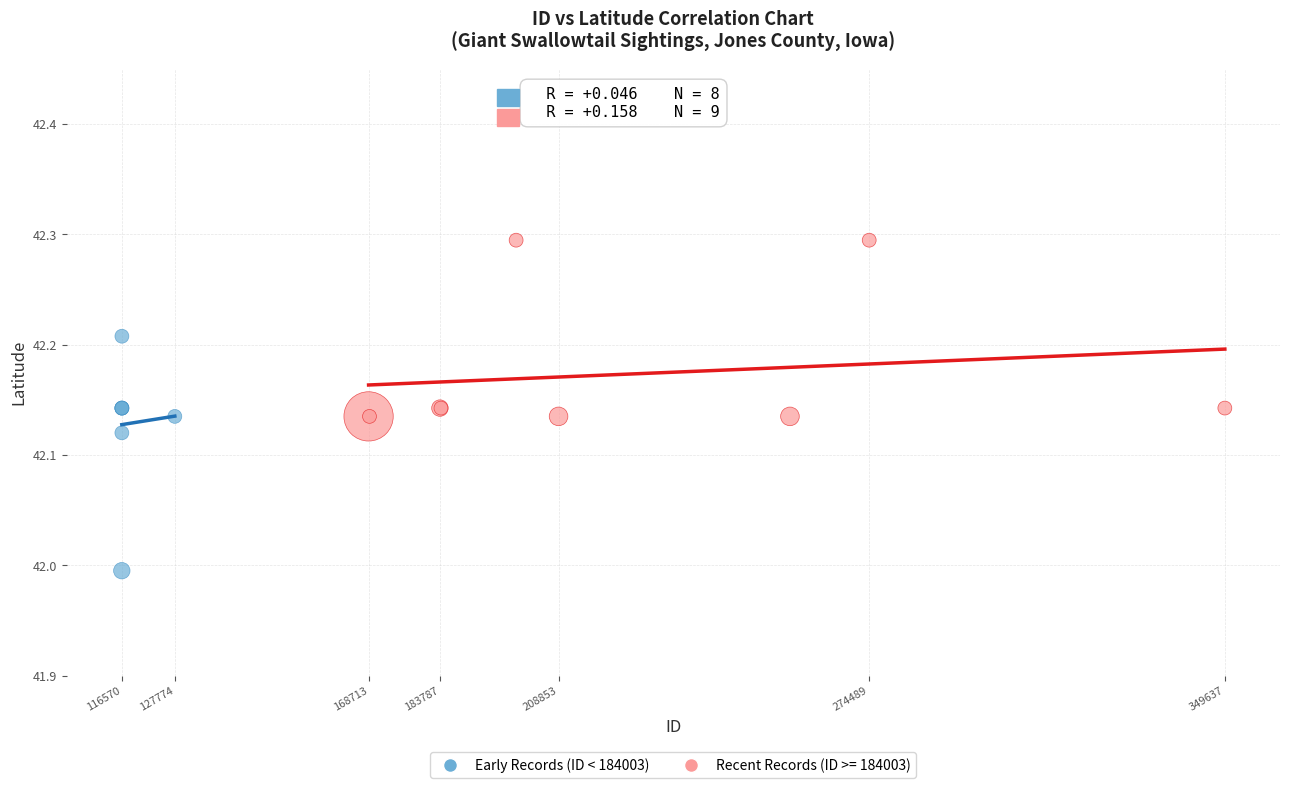

Which series has the largest Y range (max minus min)?

Early Records (ID < 184003)